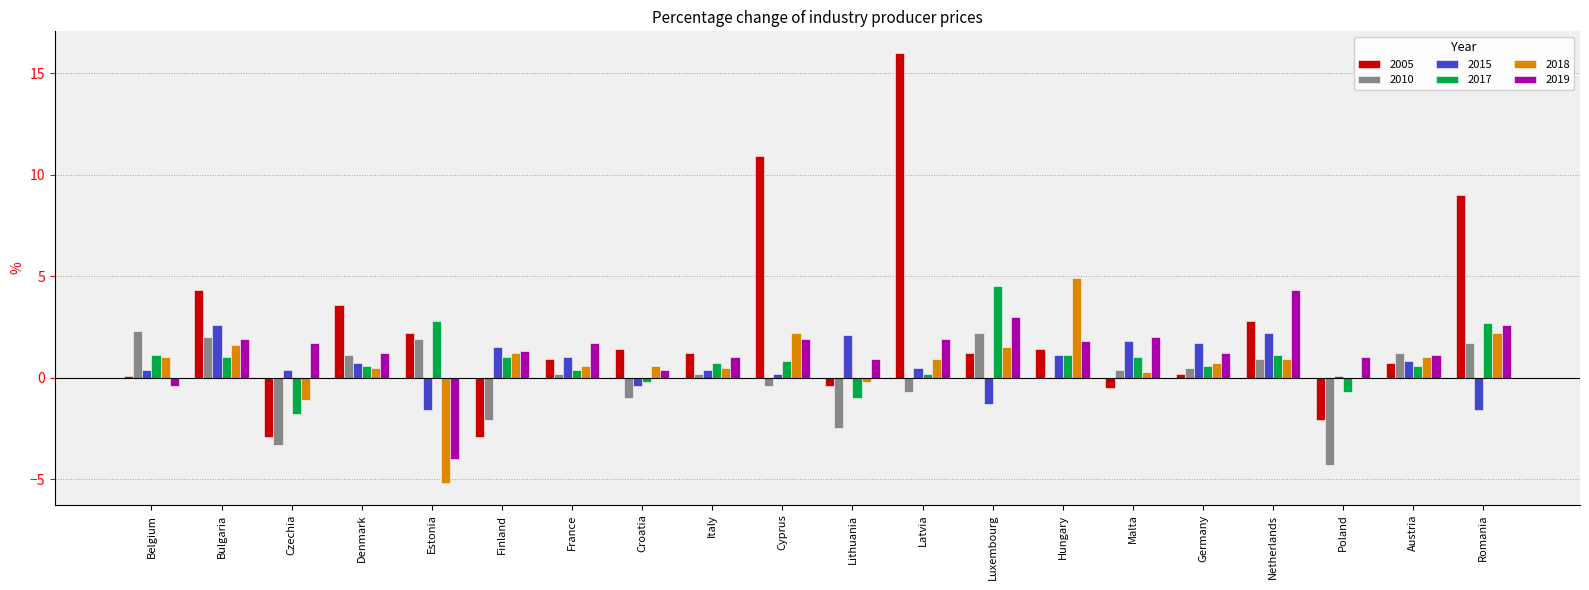

What is the highest value of the 2015 series?

2.6